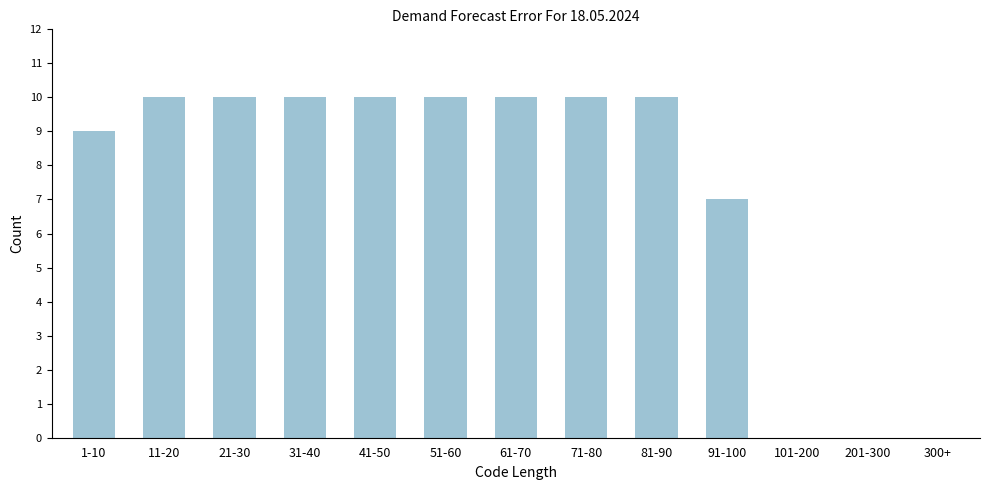

Reading left to right, transcribe all the data shown in this chart.

1-10=9	11-20=10	21-30=10	31-40=10	41-50=10	51-60=10	61-70=10	71-80=10	81-90=10	91-100=7	101-200=0	201-300=0	300+=0